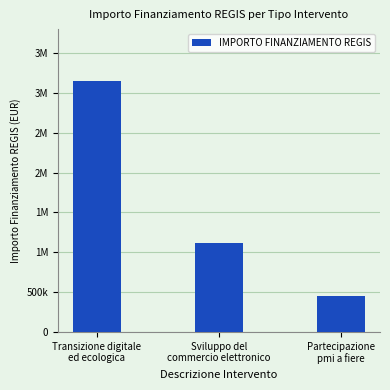

Where is the data nearest to the value 1800000?

Sviluppo del
commercio elettronico